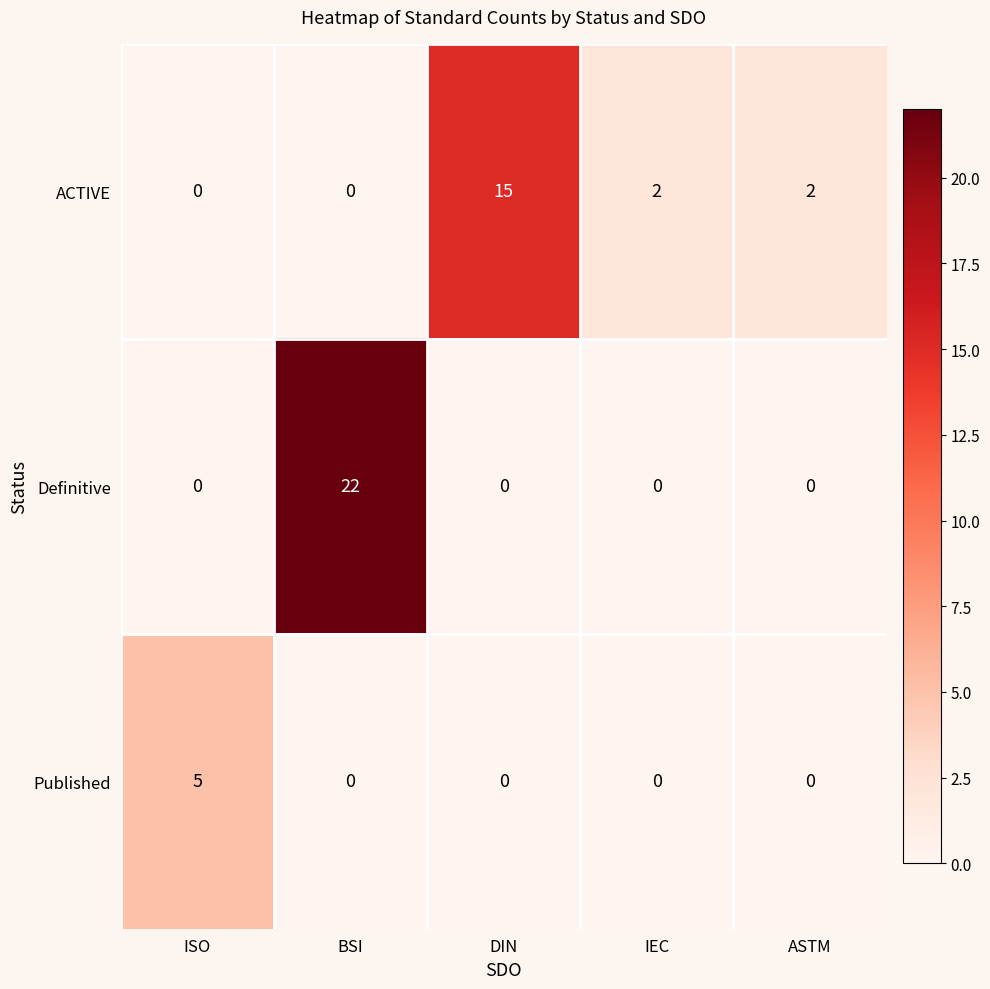

Which series changed the most between ISO and IEC?

Published